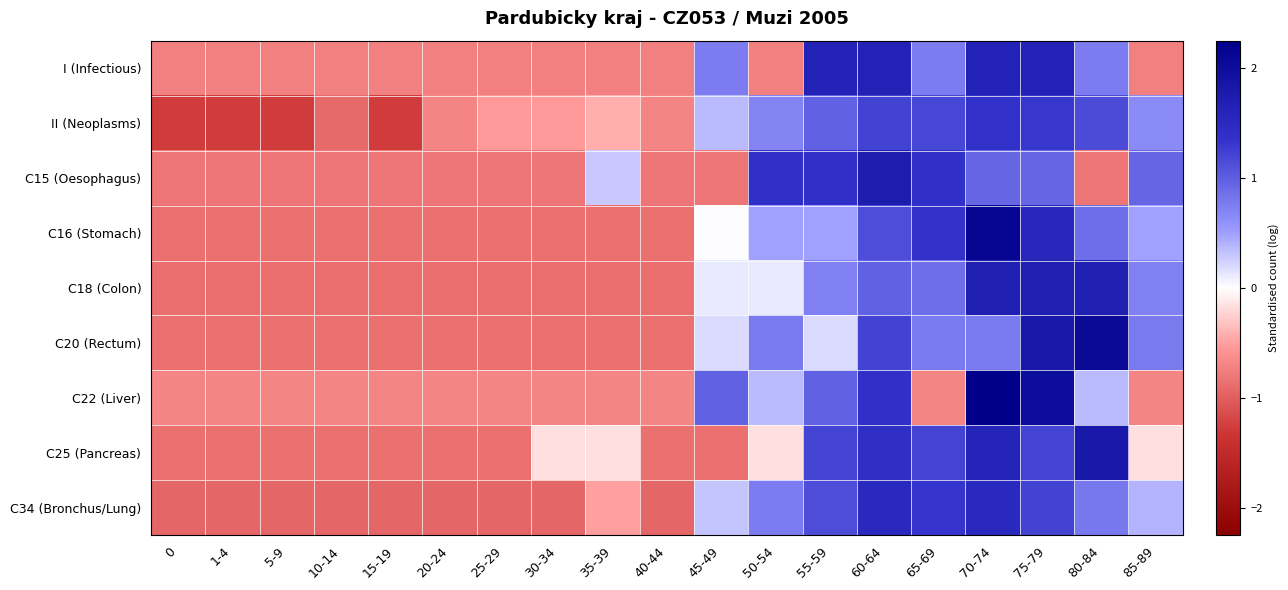

Reading left to right, extract all data points from this chart.

I (Infectious): 0=-0.7	1-4=-0.7	5-9=-0.7	10-14=-0.7	15-19=-0.7	20-24=-0.7	25-29=-0.7	30-34=-0.7	35-39=-0.7	40-44=-0.7	45-49=0.8	50-54=-0.7	55-59=1.6	60-64=1.6	65-69=0.8	70-74=1.6	75-79=1.6	80-84=0.8	85-89=-0.7
II (Neoplasms): 0=-1.3	1-4=-1.3	5-9=-1.3	10-14=-0.9	15-19=-1.3	20-24=-0.7	25-29=-0.5	30-34=-0.5	35-39=-0.4	40-44=-0.7	45-49=0.4	50-54=0.7	55-59=1.0	60-64=1.2	65-69=1.2	70-74=1.4	75-79=1.3	80-84=1.2	85-89=0.6
C15 (Oesophagus): 0=-0.8	1-4=-0.8	5-9=-0.8	10-14=-0.8	15-19=-0.8	20-24=-0.8	25-29=-0.8	30-34=-0.8	35-39=0.3	40-44=-0.8	45-49=-0.8	50-54=1.4	55-59=1.4	60-64=1.8	65-69=1.4	70-74=0.9	75-79=0.9	80-84=-0.8	85-89=0.9
C16 (Stomach): 0=-0.9	1-4=-0.9	5-9=-0.9	10-14=-0.9	15-19=-0.9	20-24=-0.9	25-29=-0.9	30-34=-0.9	35-39=-0.9	40-44=-0.9	45-49=0.0	50-54=0.5	55-59=0.5	60-64=1.1	65-69=1.4	70-74=2.1	75-79=1.6	80-84=0.9	85-89=0.5
C18 (Colon): 0=-0.9	1-4=-0.9	5-9=-0.9	10-14=-0.9	15-19=-0.9	20-24=-0.9	25-29=-0.9	30-34=-0.9	35-39=-0.9	40-44=-0.9	45-49=0.1	50-54=0.1	55-59=0.7	60-64=1.0	65-69=0.9	70-74=1.7	75-79=1.7	80-84=1.7	85-89=0.7
C20 (Rectum): 0=-0.9	1-4=-0.9	5-9=-0.9	10-14=-0.9	15-19=-0.9	20-24=-0.9	25-29=-0.9	30-34=-0.9	35-39=-0.9	40-44=-0.9	45-49=0.2	50-54=0.8	55-59=0.2	60-64=1.2	65-69=0.8	70-74=0.8	75-79=1.8	80-84=2.1	85-89=0.8
C22 (Liver): 0=-0.7	1-4=-0.7	5-9=-0.7	10-14=-0.7	15-19=-0.7	20-24=-0.7	25-29=-0.7	30-34=-0.7	35-39=-0.7	40-44=-0.7	45-49=1.0	50-54=0.4	55-59=1.0	60-64=1.4	65-69=-0.7	70-74=2.3	75-79=2.0	80-84=0.4	85-89=-0.7
C25 (Pancreas): 0=-0.9	1-4=-0.9	5-9=-0.9	10-14=-0.9	15-19=-0.9	20-24=-0.9	25-29=-0.9	30-34=-0.2	35-39=-0.2	40-44=-0.9	45-49=-0.9	50-54=-0.2	55-59=1.2	60-64=1.4	65-69=1.2	70-74=1.6	75-79=1.2	80-84=1.8	85-89=-0.2
C34 (Bronchus/Lung): 0=-0.9	1-4=-0.9	5-9=-0.9	10-14=-0.9	15-19=-0.9	20-24=-0.9	25-29=-0.9	30-34=-0.9	35-39=-0.5	40-44=-0.9	45-49=0.3	50-54=0.8	55-59=1.1	60-64=1.5	65-69=1.3	70-74=1.5	75-79=1.2	80-84=0.8	85-89=0.4